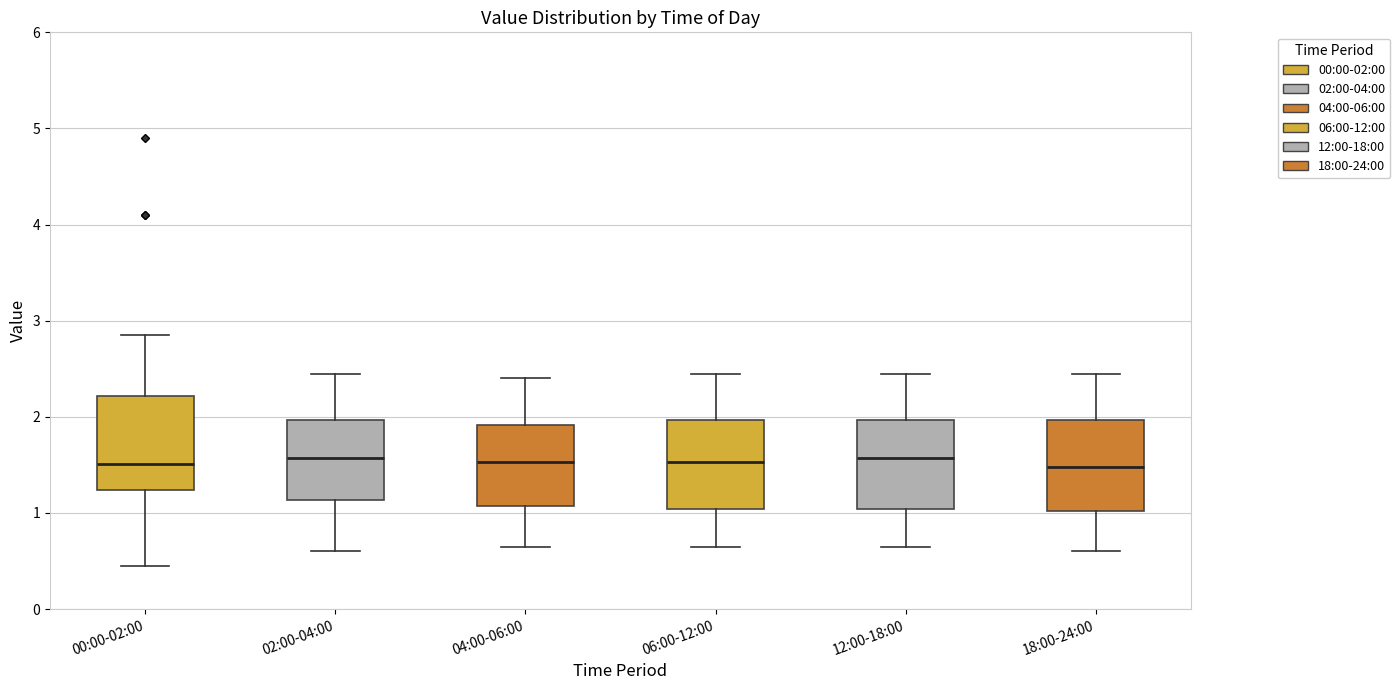

Reading left to right, read every box against the y-axis: the position of its median line, the range the box covers, and the ends of its whiskers. The values are not printed on the chart, so give them approximately, as read against the axis.

00:00-02:00: median 1.5, box 1.2 to 2.2, whiskers 0.5 to 2.9
02:00-04:00: median 1.6, box 1.1 to 2.0, whiskers 0.6 to 2.5
04:00-06:00: median 1.5, box 1.1 to 1.9, whiskers 0.7 to 2.4
06:00-12:00: median 1.5, box 1.0 to 2.0, whiskers 0.7 to 2.5
12:00-18:00: median 1.6, box 1.0 to 2.0, whiskers 0.7 to 2.5
18:00-24:00: median 1.5, box 1.0 to 2.0, whiskers 0.6 to 2.5